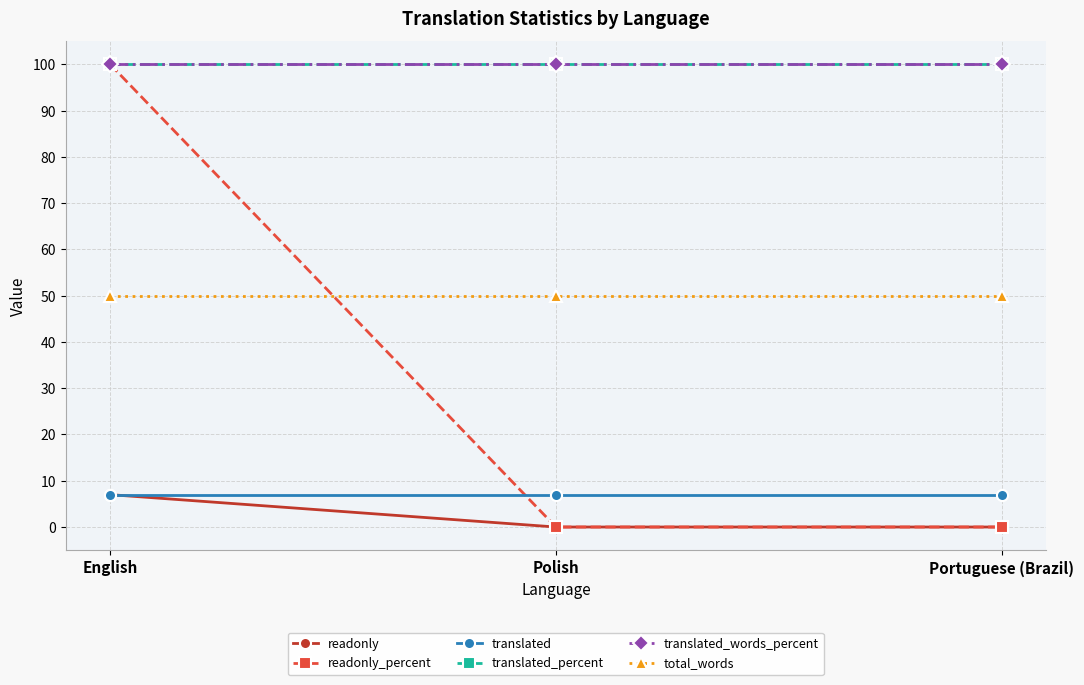

Does the chart have visible grid lines?

Yes